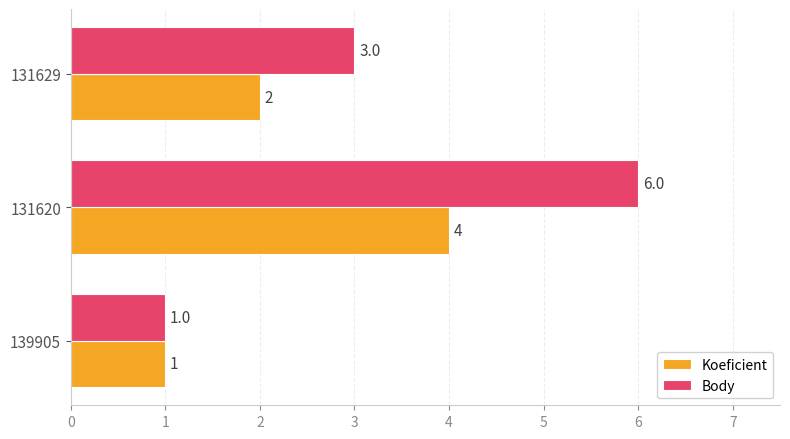

How many data points in Koeficient are less than 2?

1